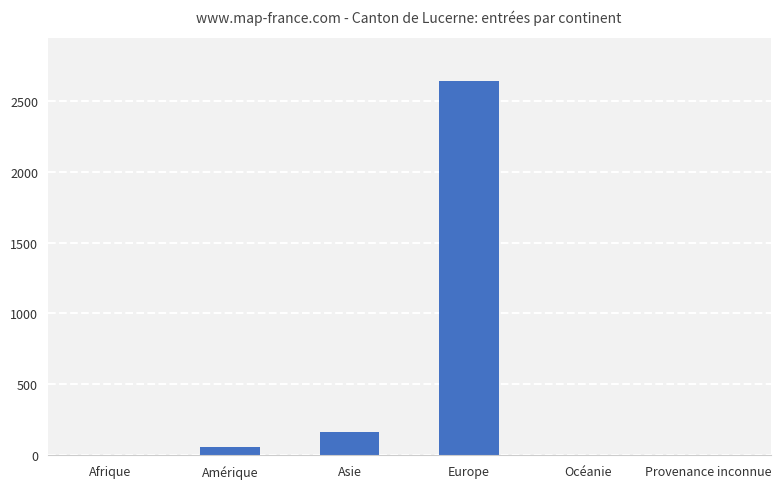

What is the change in value from Asie to Europe?

+2475